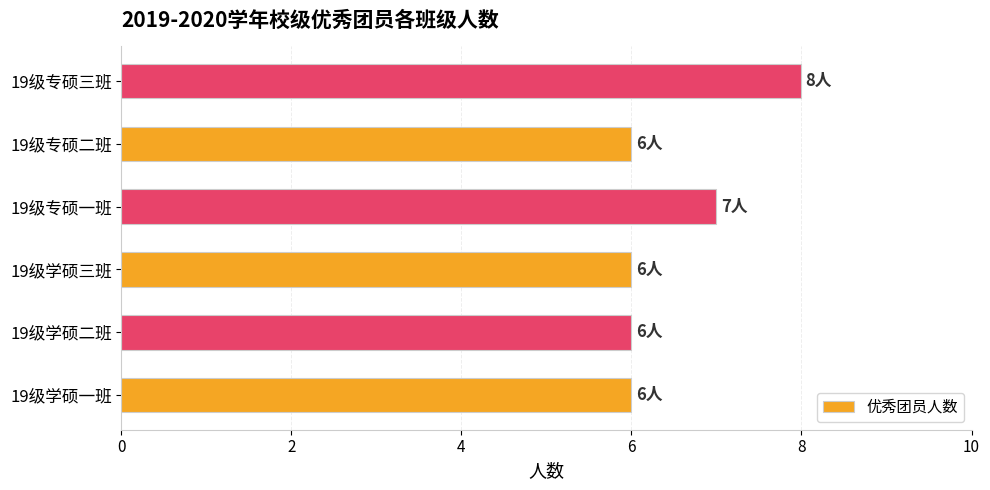

What is the sum of the values at 19级学硕一班 and 19级学硕三班?

12